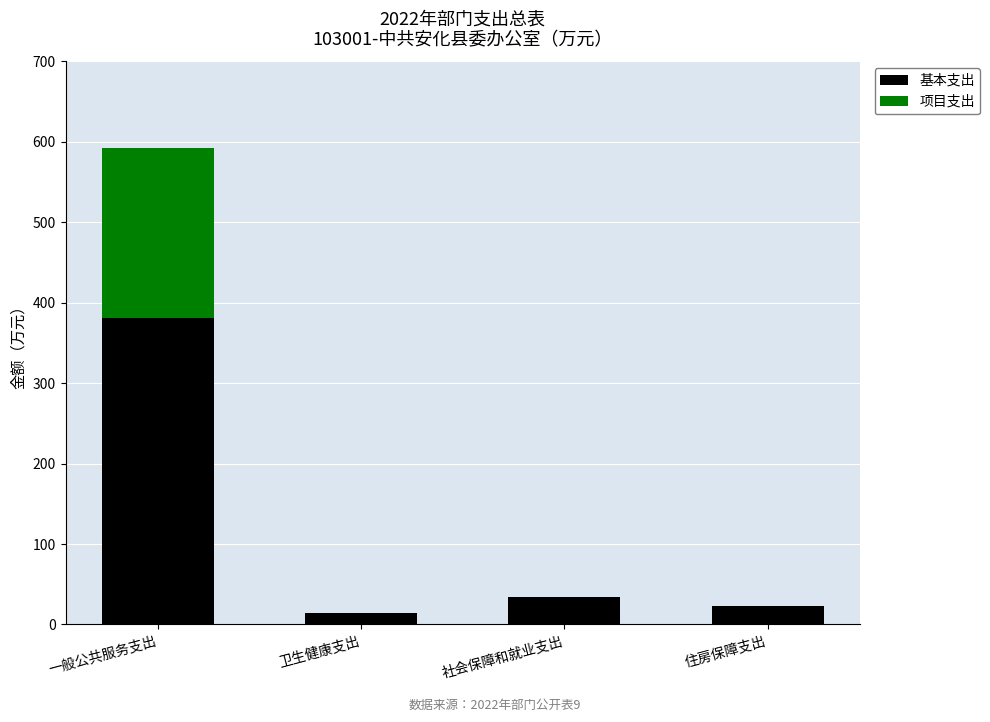

Is it true that 基本支出 equals 531.0 at 一般公共服务支出?

False